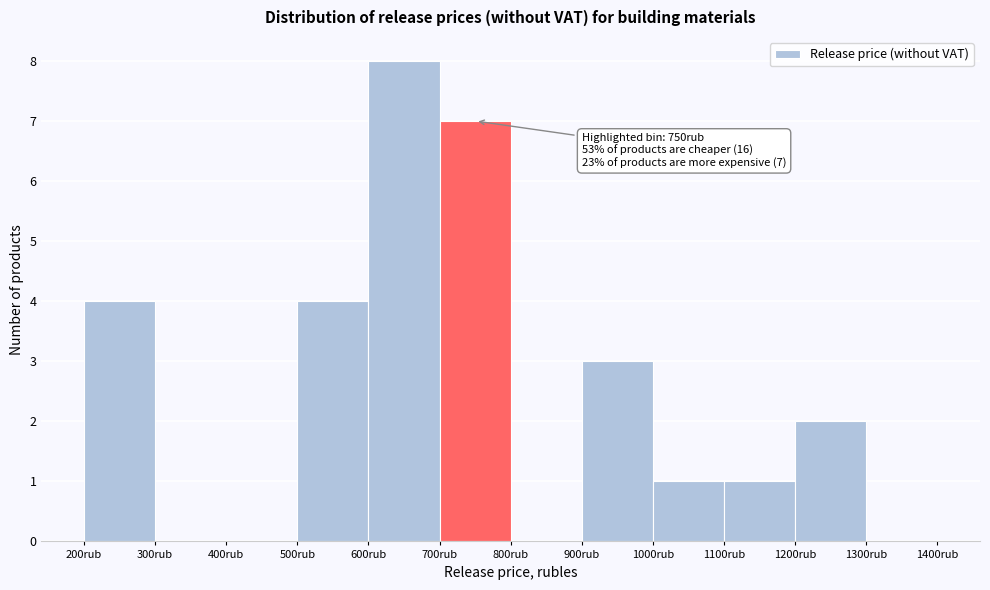

Over which range of the x-axis is the bar tallest?

600 to 700